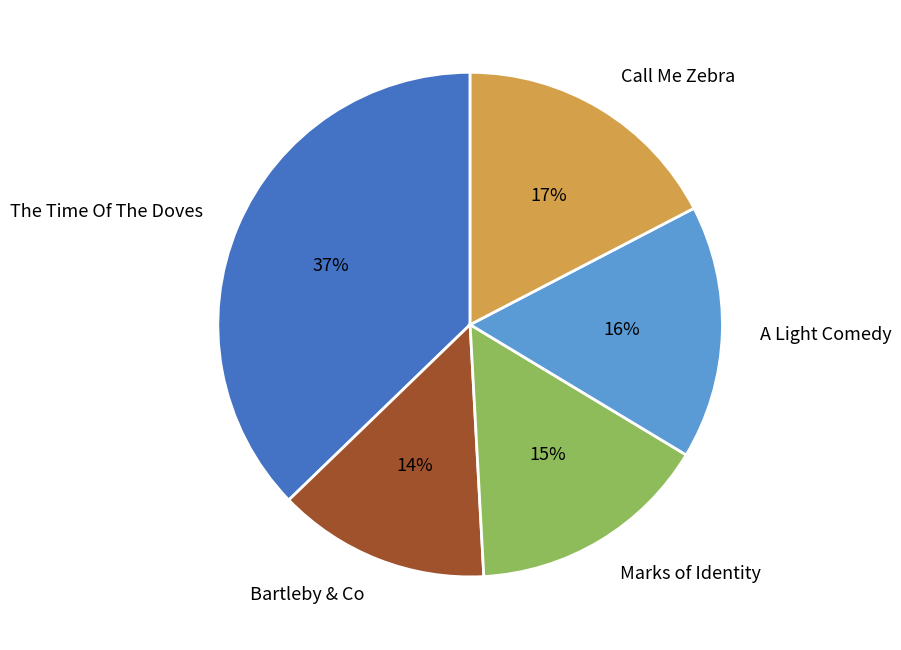

Combined, do The Time Of The Doves and Call Me Zebra account for over 50%?

Yes